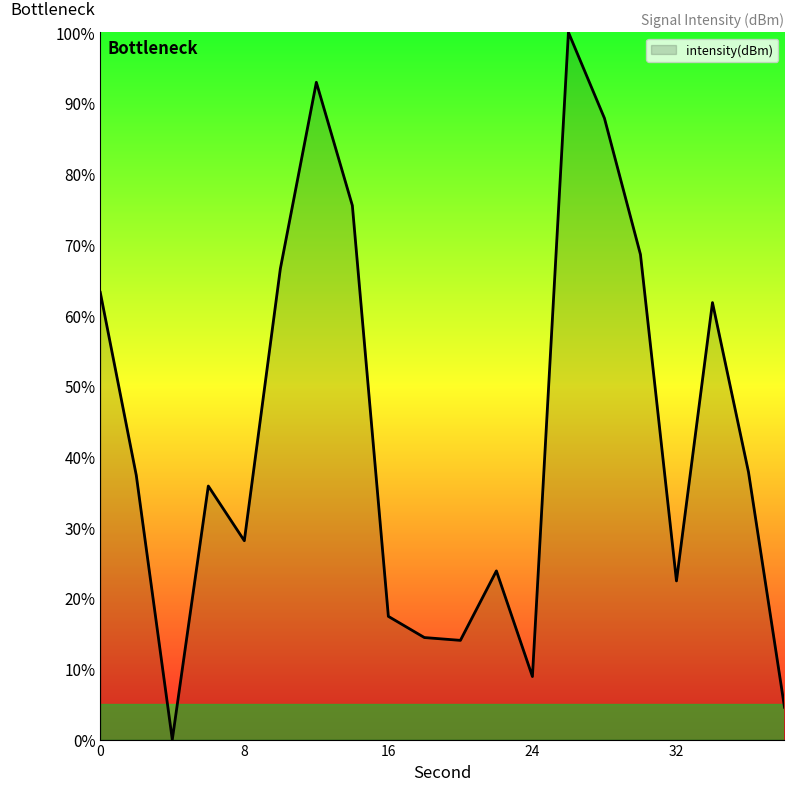

How many lines are shown in the chart?

1